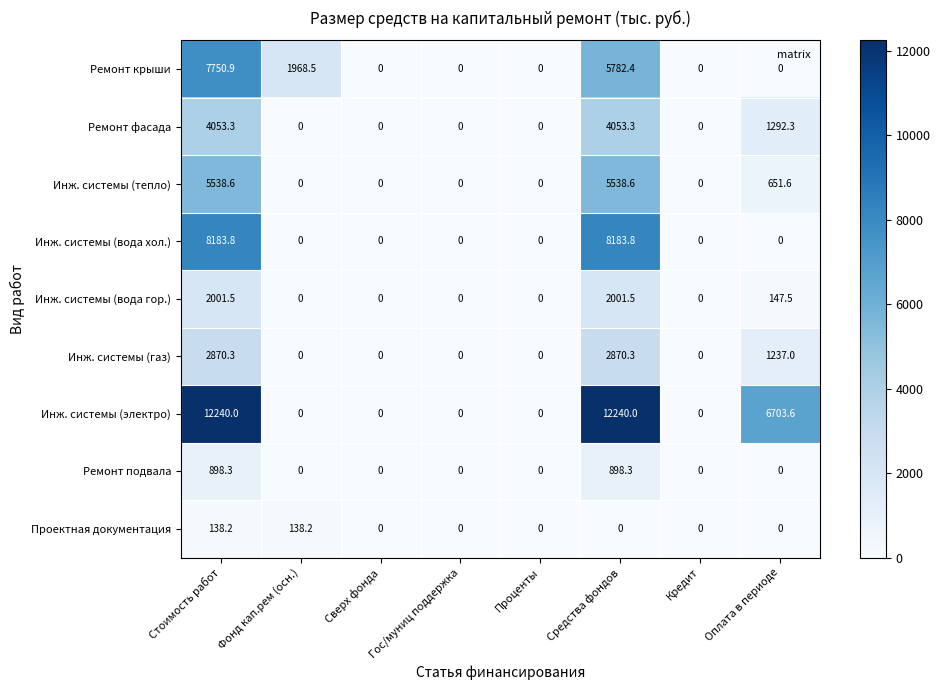

What is the greatest value displayed?

12240.0